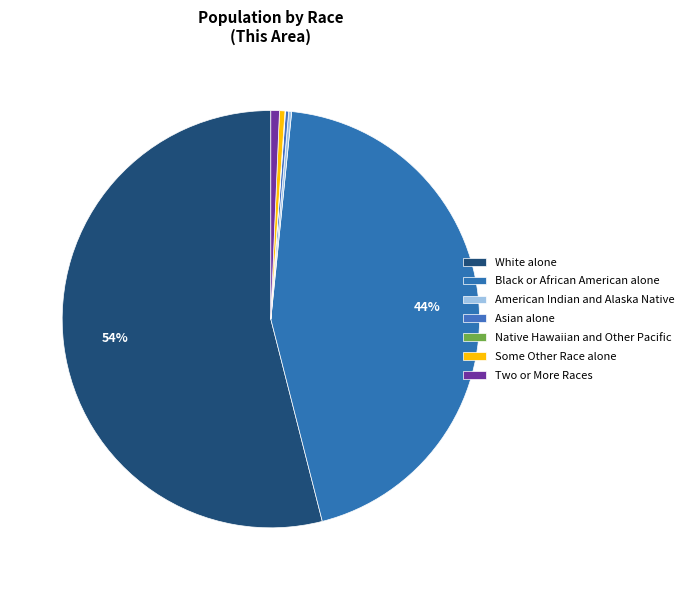

Does any single category account for the majority?

Yes